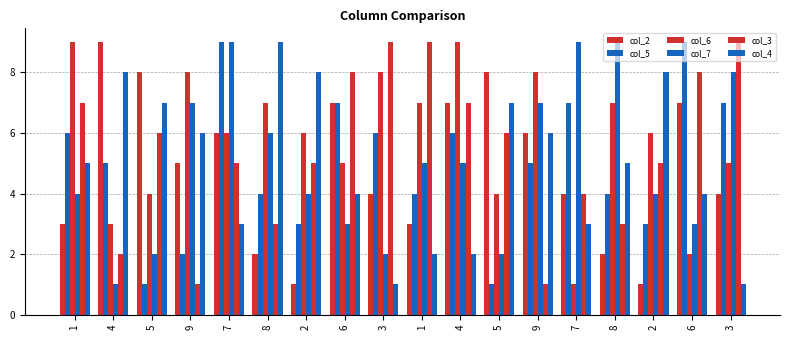

At which label is col_4 closest to 5?

1